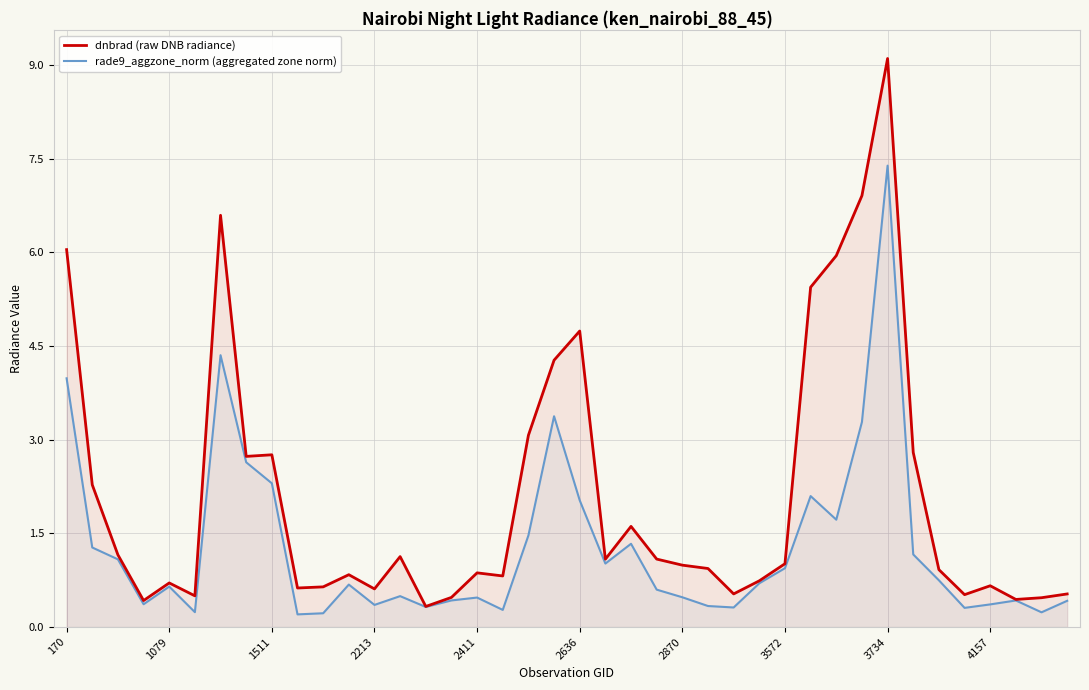

Is it true that rade9_aggzone_norm (aggregated zone norm) equals 0.3 at 1079?

False